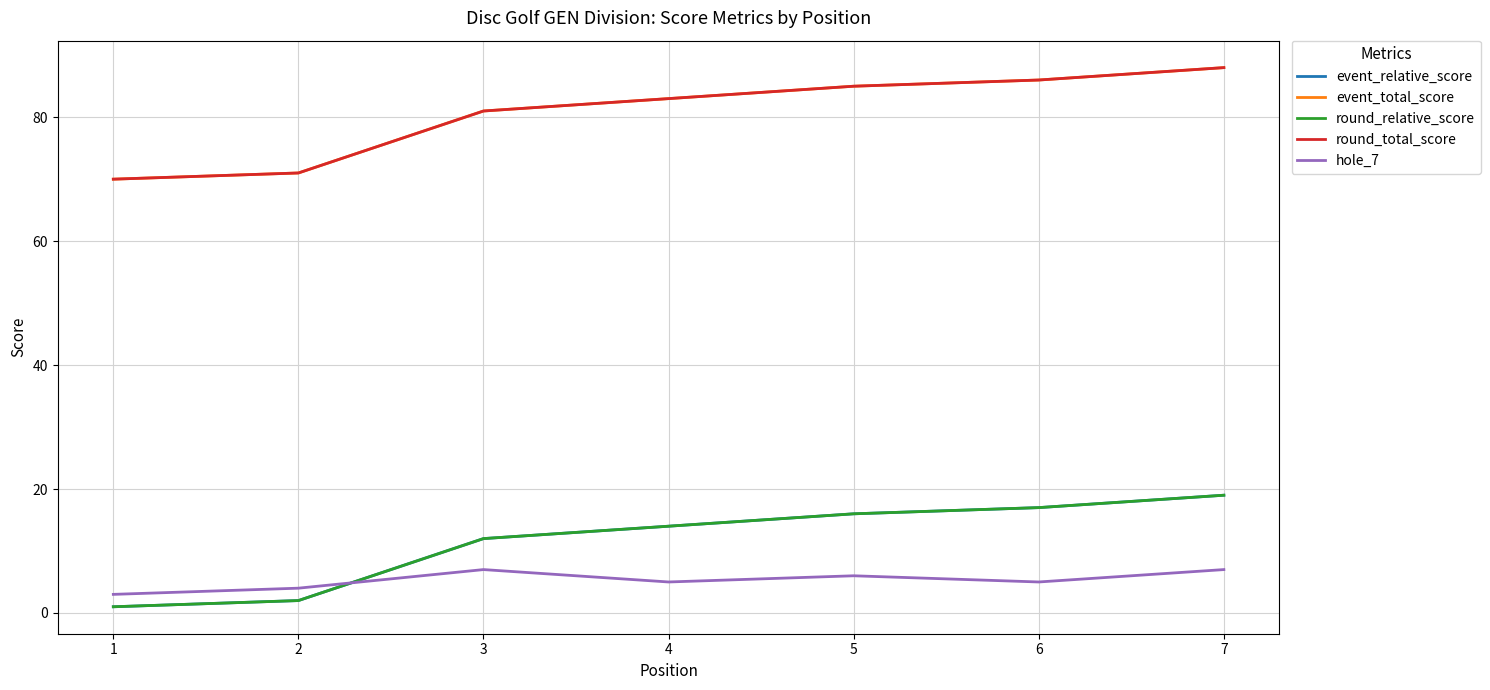

At which category does the chart reach its minimum across all series?

1